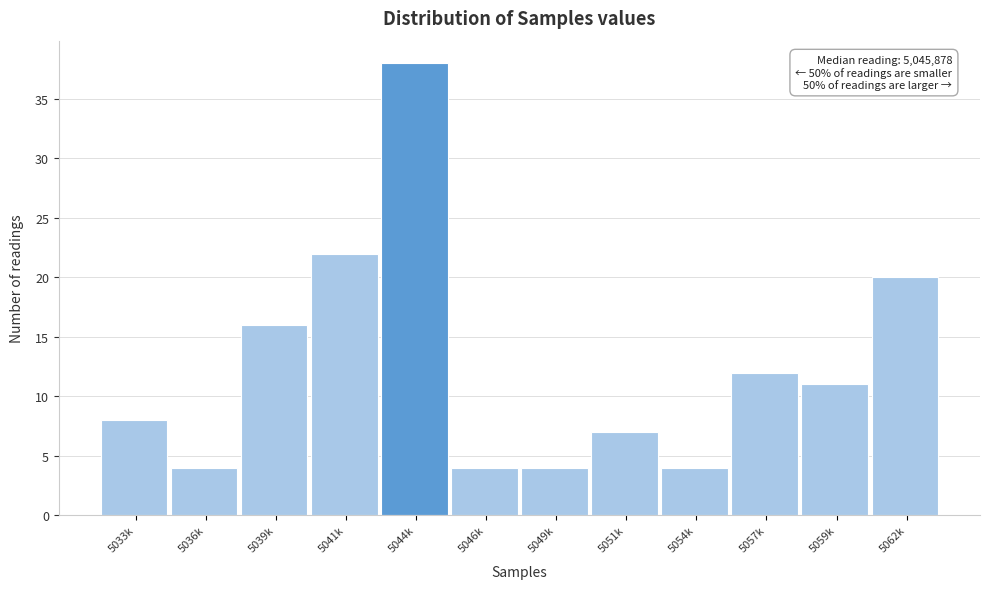

Reading left to right, extract all data points from this chart.

5033k=8	5036k=4	5039k=16	5041k=22	5044k=38	5046k=4	5049k=4	5051k=7	5054k=4	5057k=12	5059k=11	5062k=20